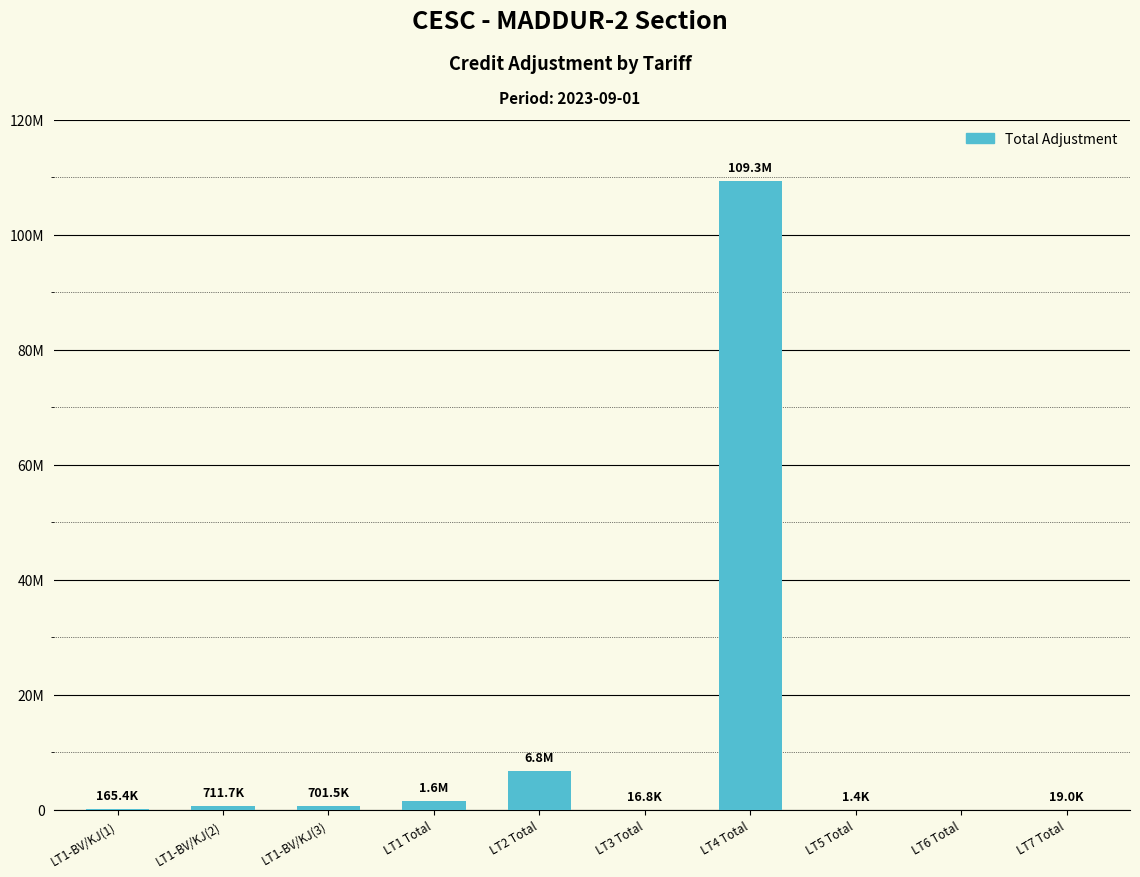

Between LT1-BV/KJ(3) and LT2 Total, which is larger?

LT2 Total